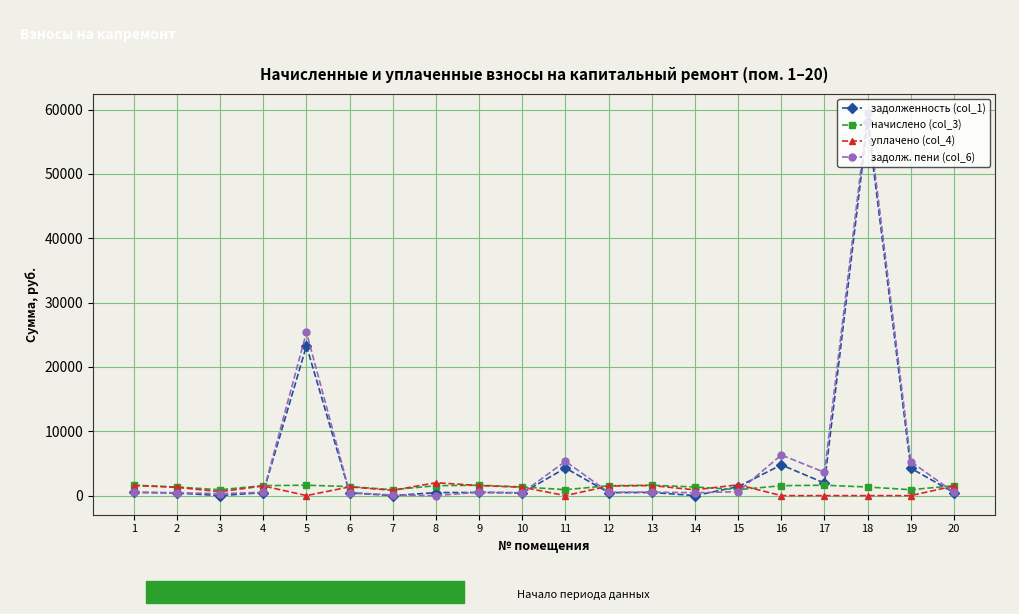

After their last crossing, which series has the higher values: задолж. пени (col_6) or начислено (col_3)?

начислено (col_3)